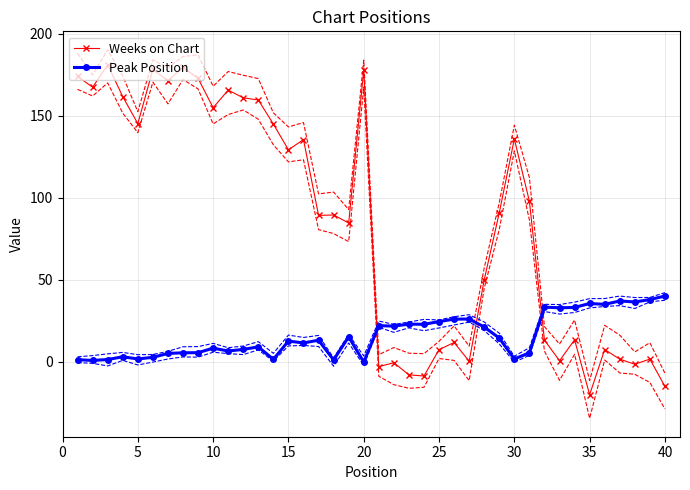

What is the maximum value for Weeks on Chart?

181.1